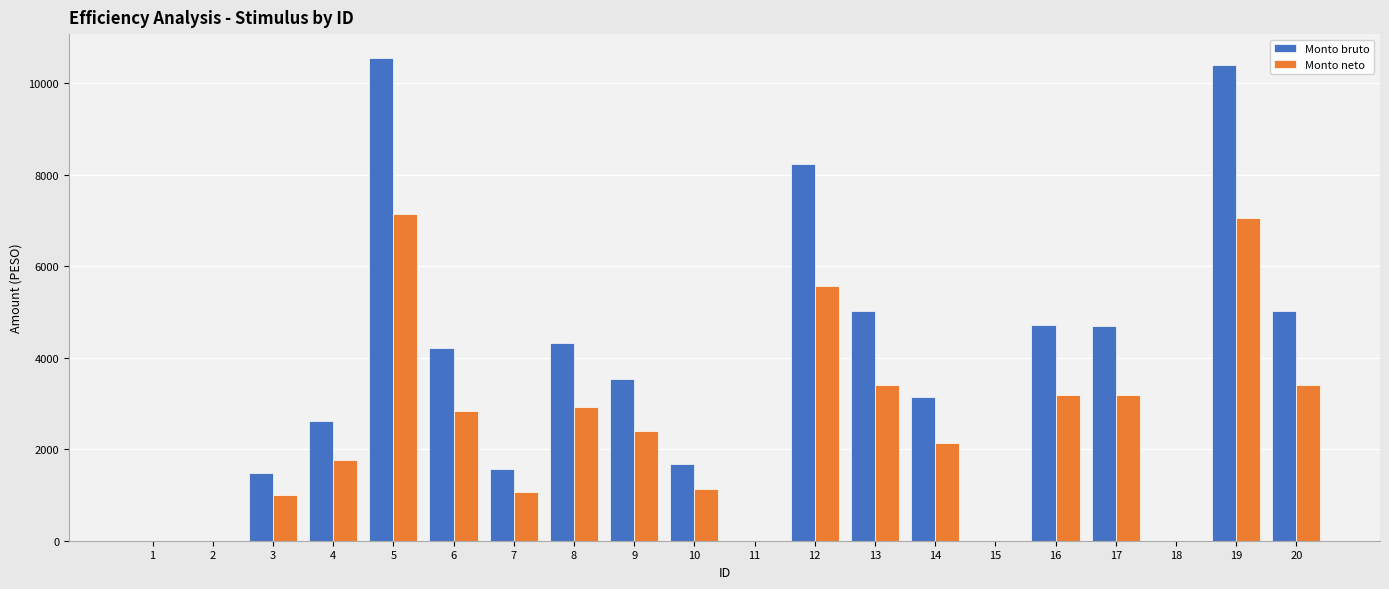

Read the Monto neto value at 9.

2396.2